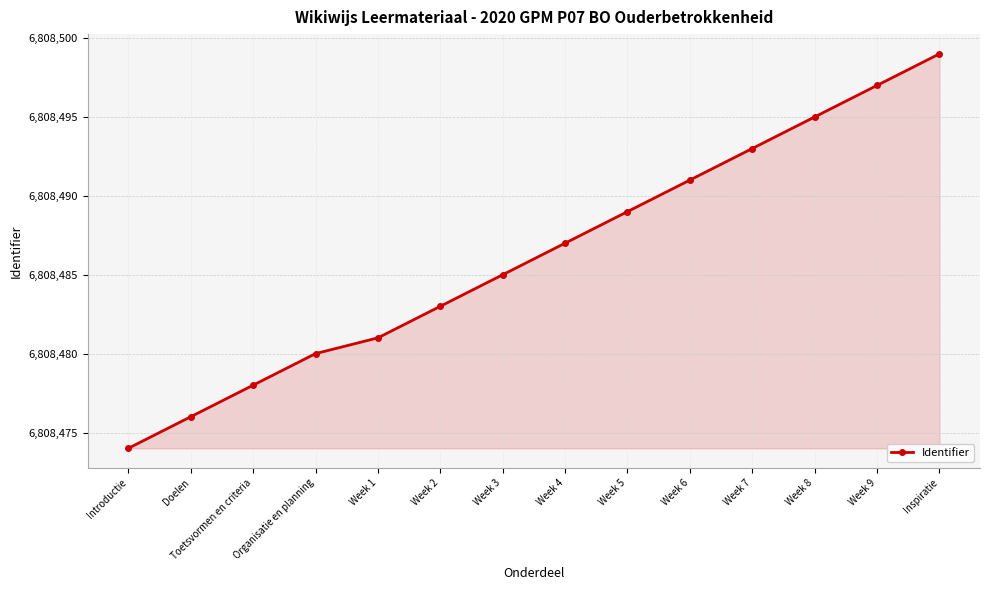

Rank the categories by value from highest to lowest.

Inspiratie, Week 9, Week 8, Week 7, Week 6, Week 5, Week 4, Week 3, Week 2, Week 1, Organisatie en planning, Toetsvormen en criteria, Doelen, Introductie